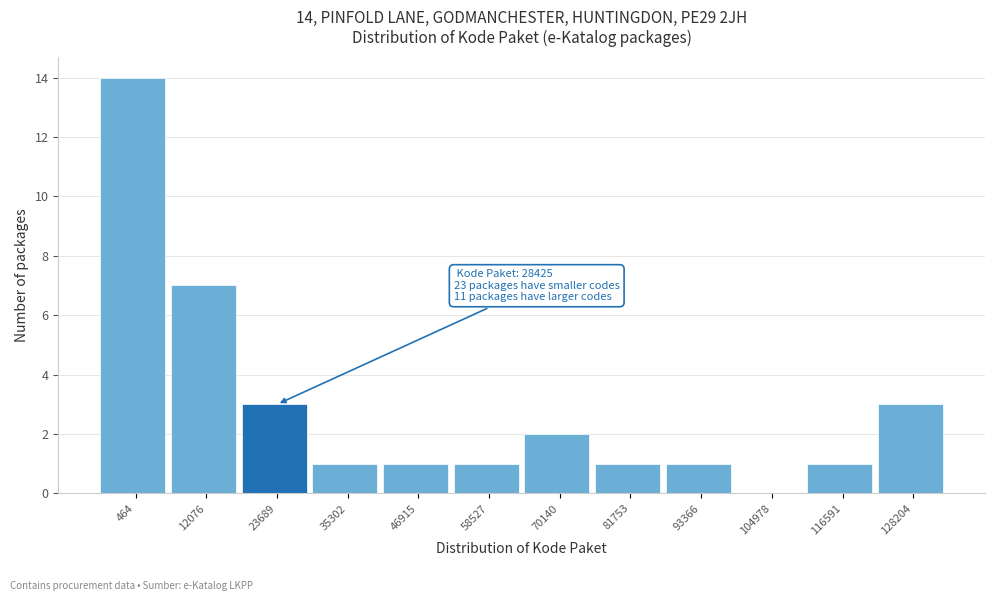

Reading left to right, list all the values displayed in this chart.

464=14	12076=7	23689=3	35302=1	46915=1	58527=1	70140=2	81753=1	93366=1	104978=0	116591=1	128204=3